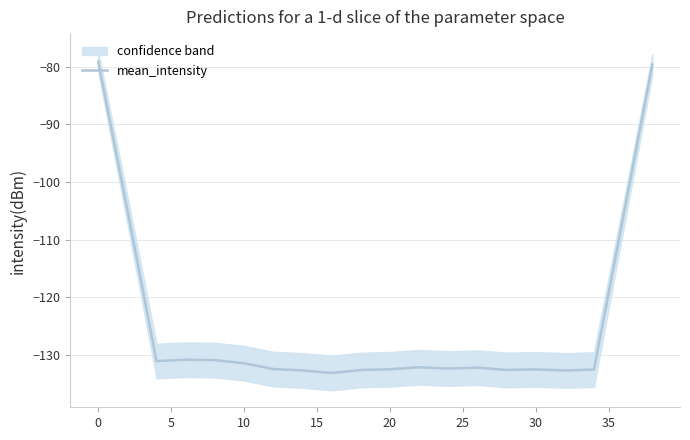

The mean_intensity series shows -79.1 at 0. True or false?

True